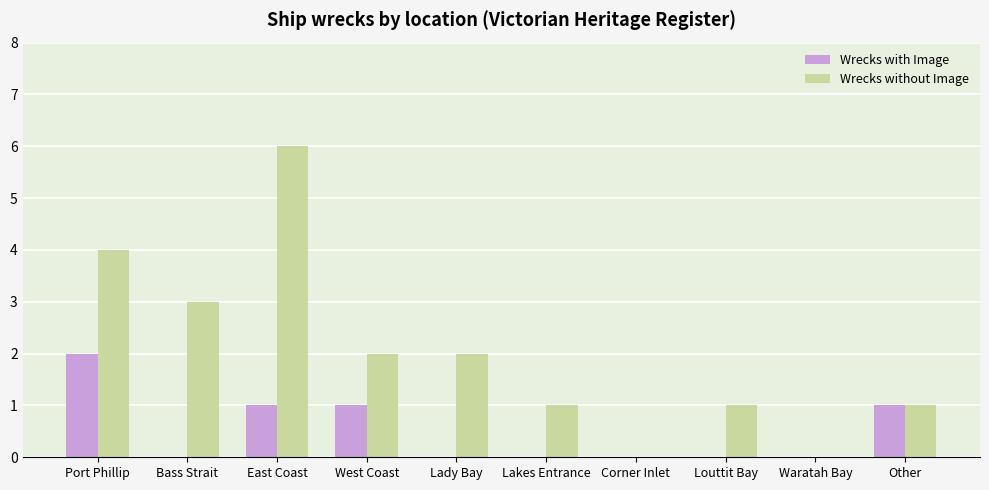

Between Lady Bay and Louttit Bay, which series saw the biggest shift?

Wrecks without Image